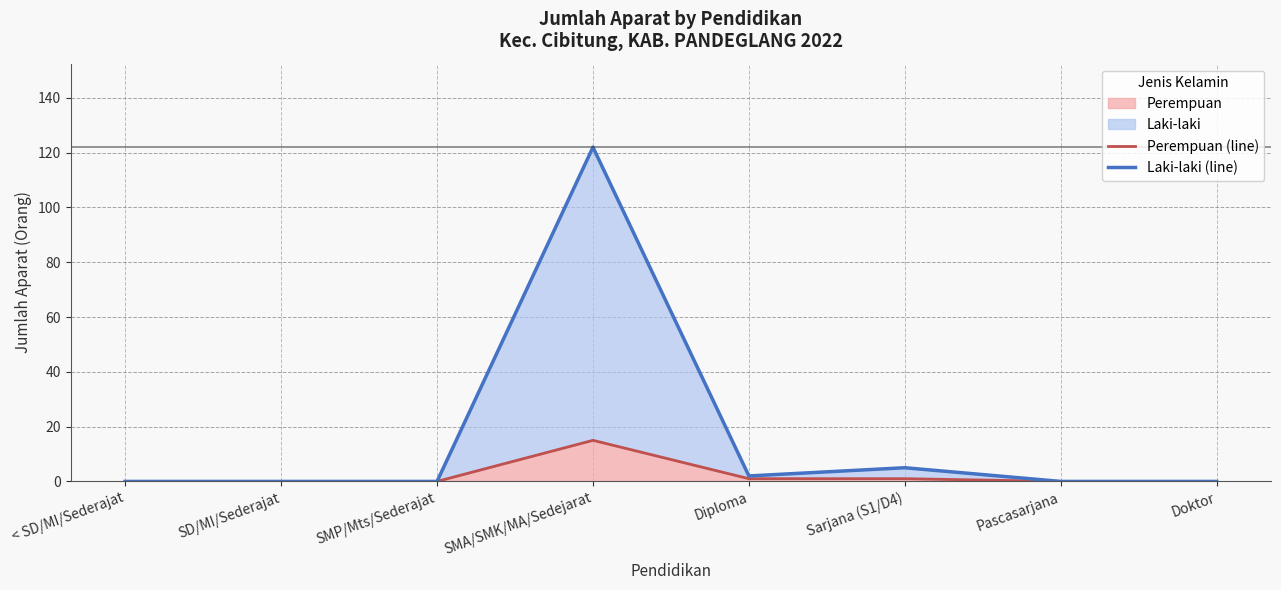

Which category has the lowest value across all series?

< SD/MI/Sederajat